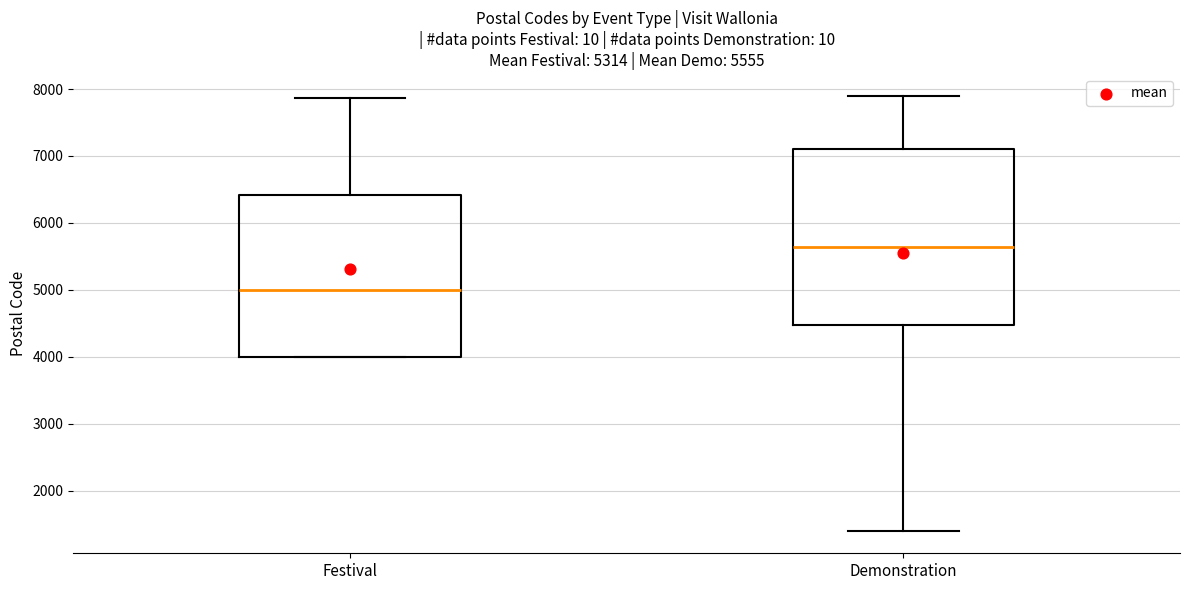

Which box's median line is the highest?

Demonstration